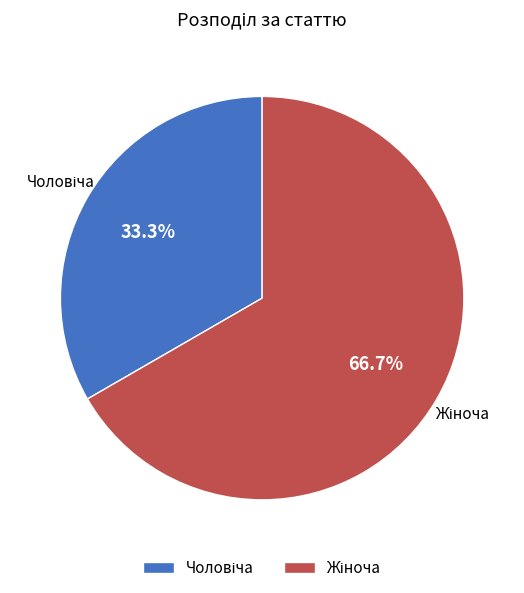

To the nearest percent, what percentage of the pie is Жіноча?

67%